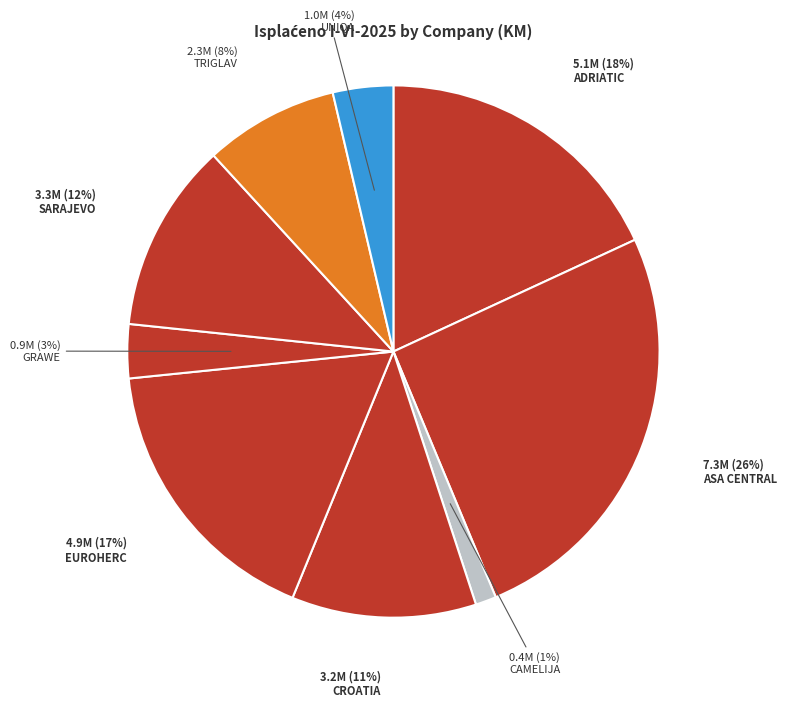

Is it true that ASA CENTRAL is 19% of the pie?

False